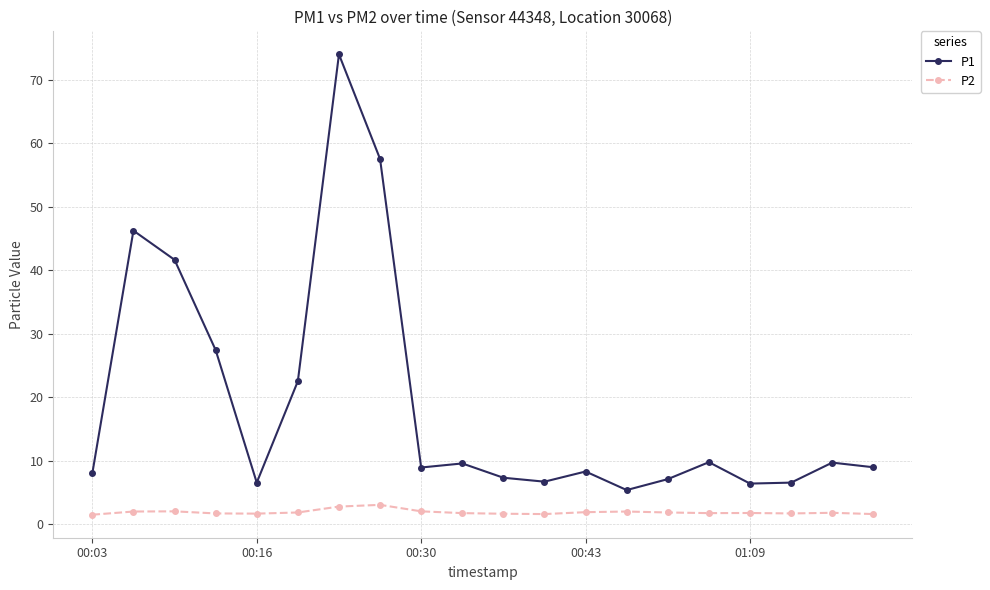

True or false: P1 and P2 intersect in this chart.

False